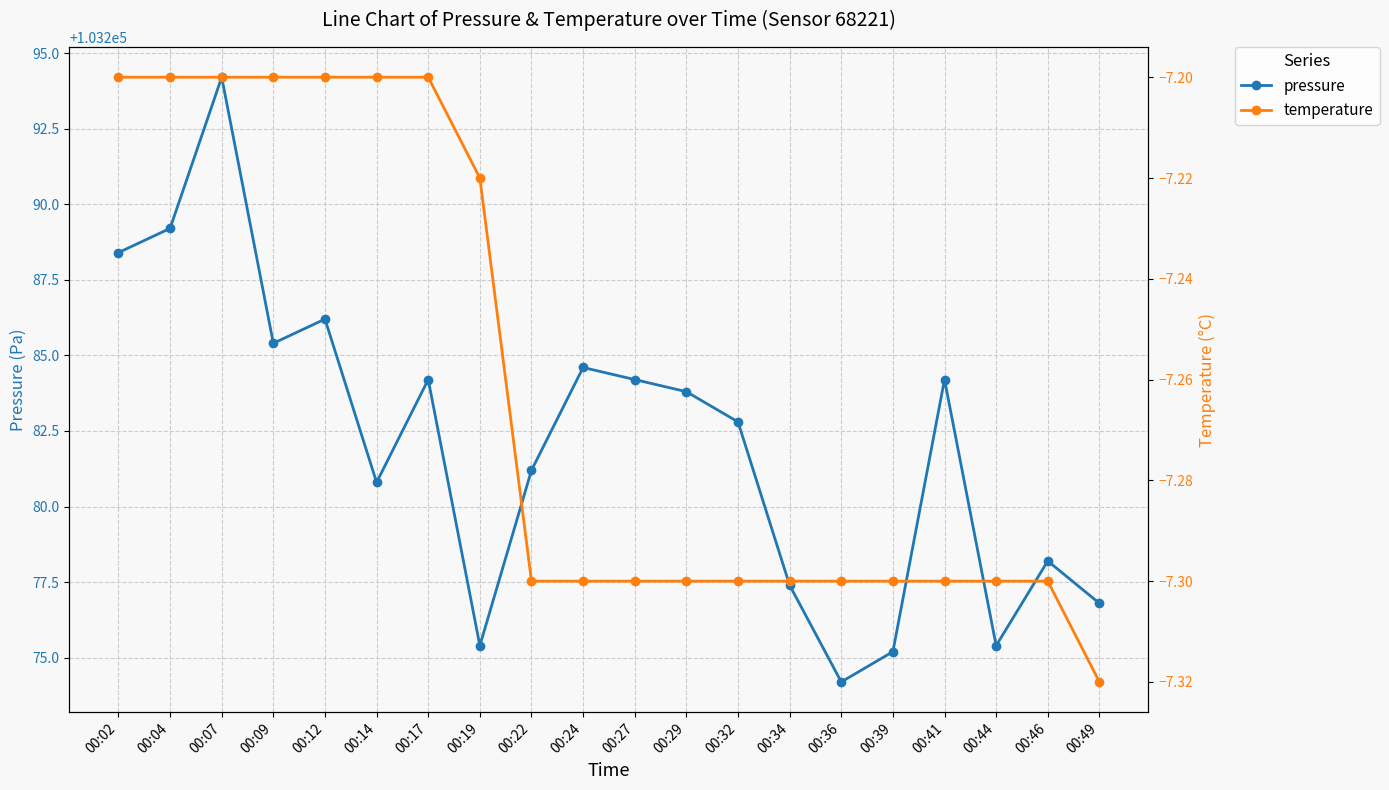

At which label does temperature reach its minimum?

00:49